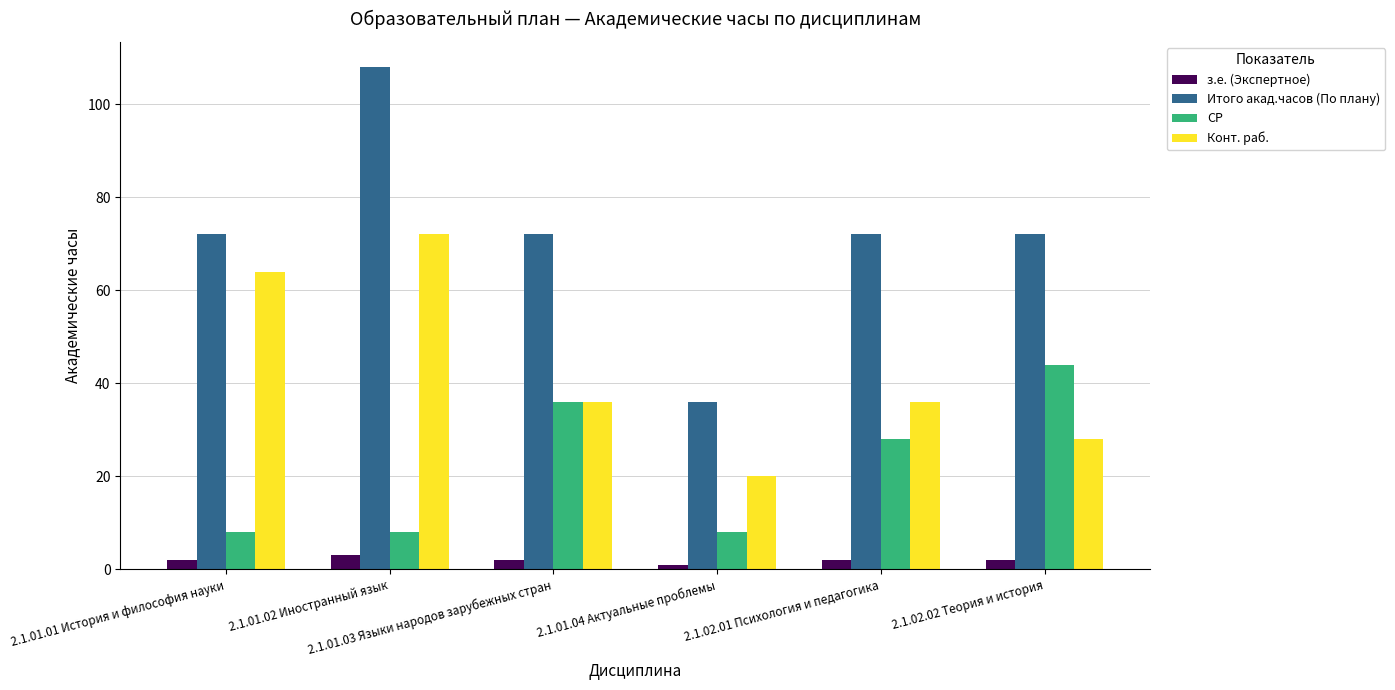

What is the label of the 4th bar from the left?

2.1.01.04 Актуальные проблемы